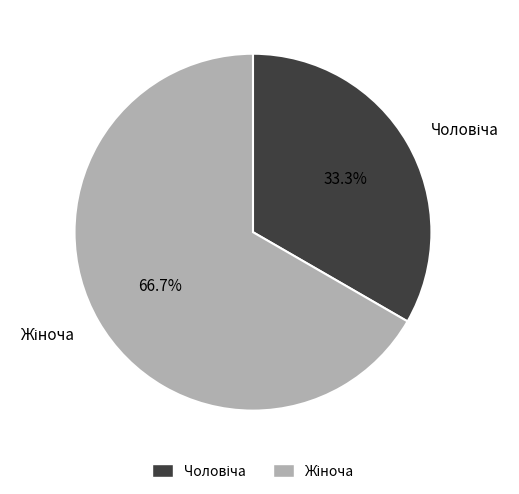

Does any single category account for the majority?

Yes